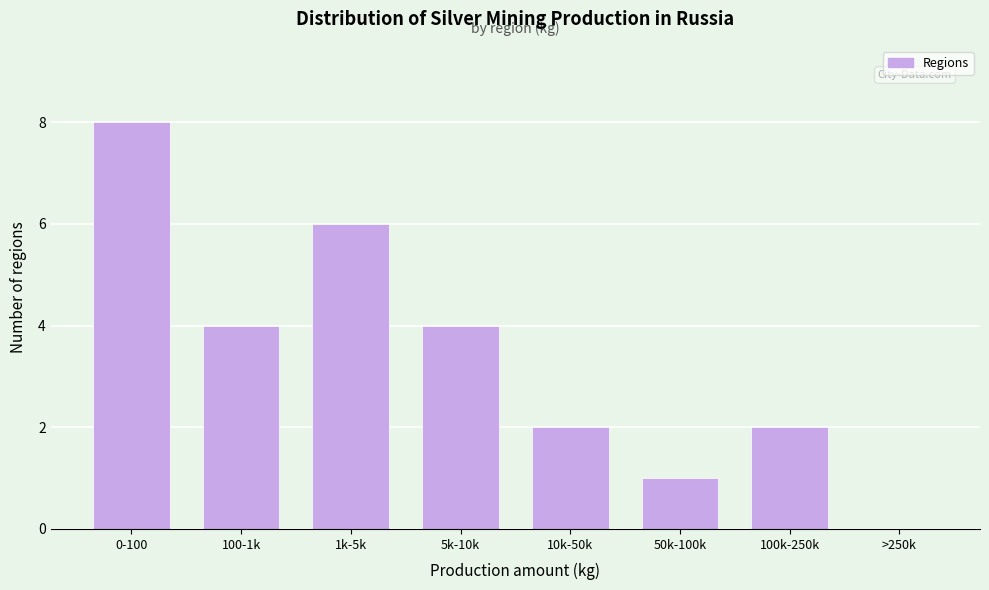

Reading right to left, list all the values displayed in this chart.

>250k=0	100k-250k=2	50k-100k=1	10k-50k=2	5k-10k=4	1k-5k=6	100-1k=4	0-100=8